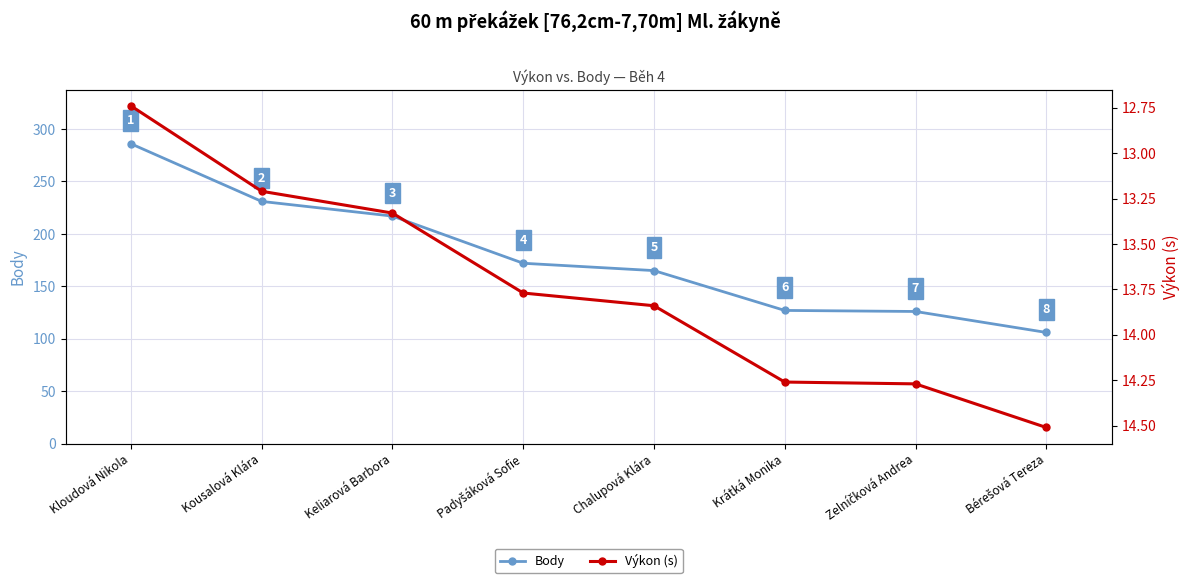

What is the sum of all Výkon (s) values?

109.9